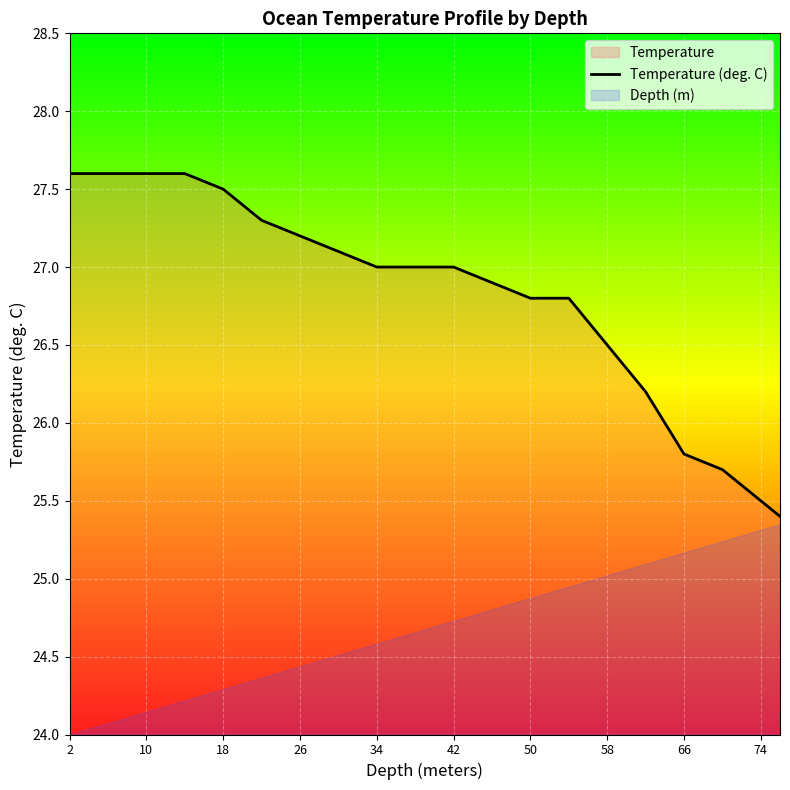

What is the greatest value displayed?

27.6